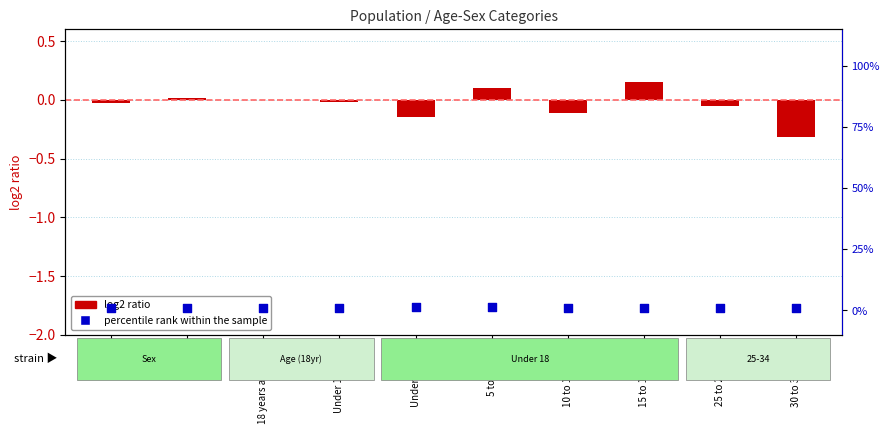

Which series contains the highest Y value?

percentile rank within the sample